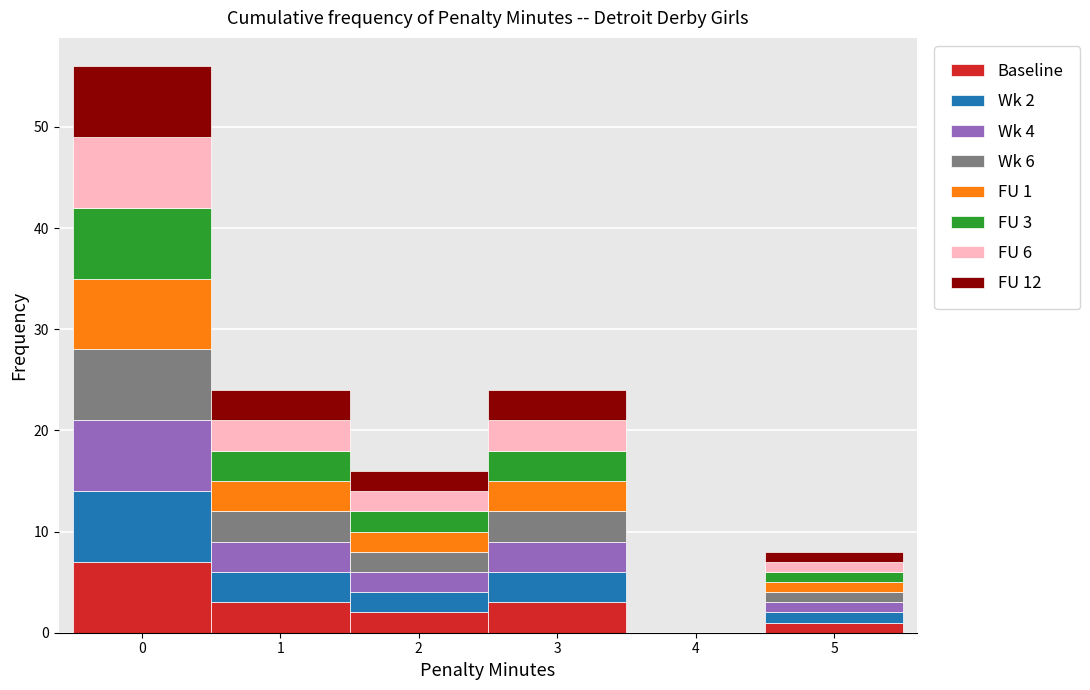

Which range on the x-axis has the tallest stacked bar (by total height)?

-0.5 to 0.5